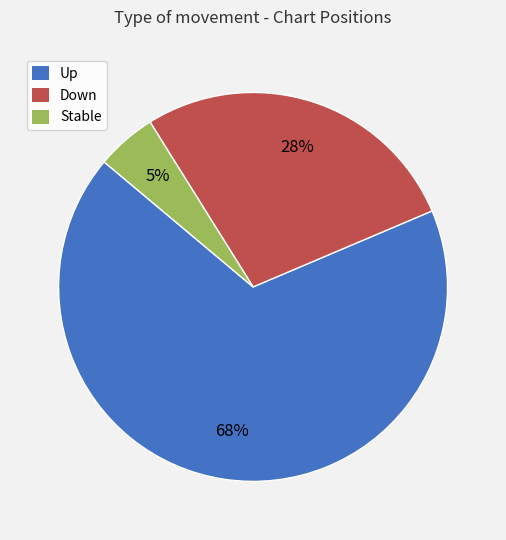

Is there a majority slice in this chart?

Yes